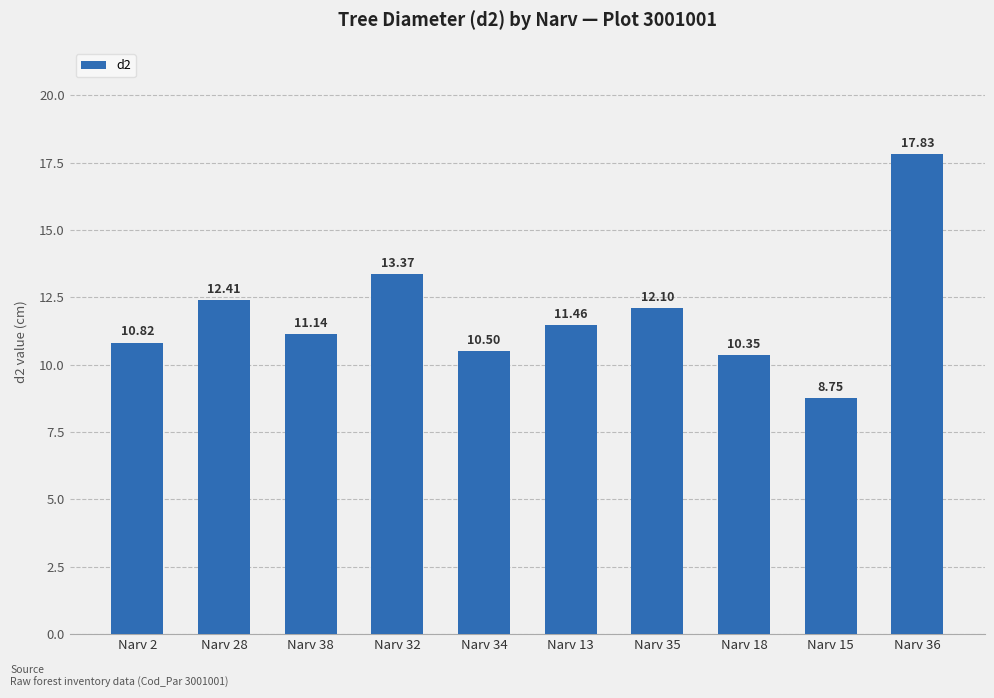

Are the bars grouped side by side (vs. stacked)?

No